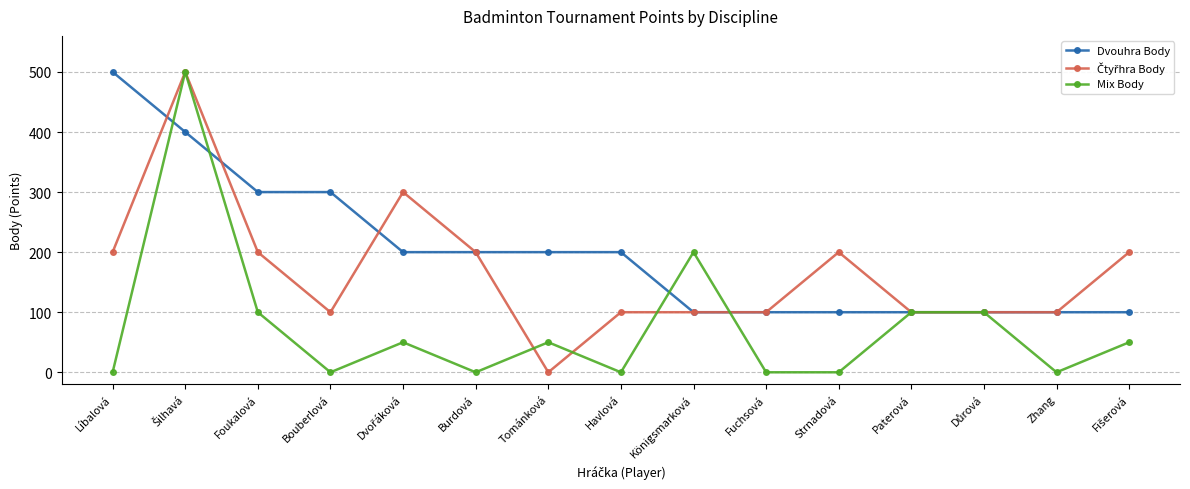

Does the chart have visible grid lines?

Yes